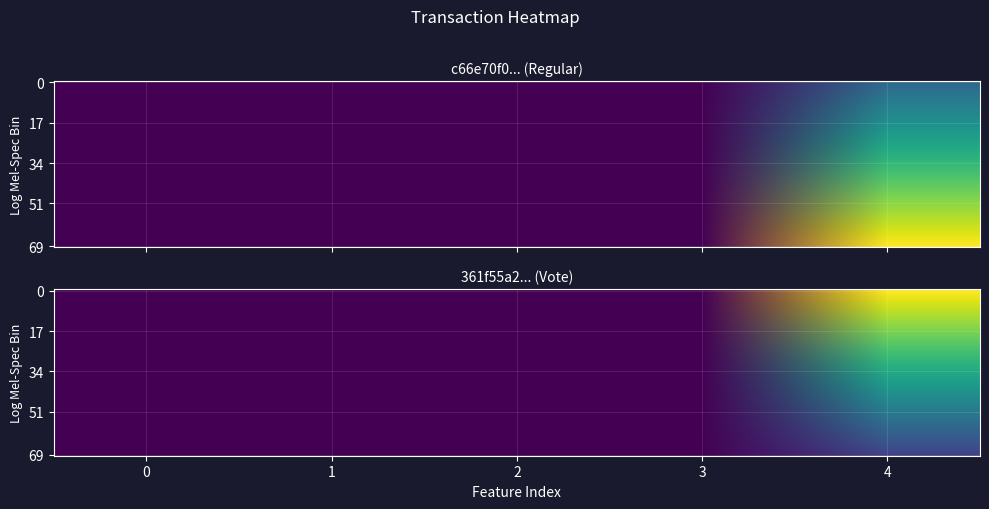

Reading left to right, what are all the values shown in this chart?

c66e70f0106fc0e73c7ec0ac6471c621495e222: -0.6	284.0	0.6	25.1	890668955.3
361f55a2f5c68aa6c649319a55e07dcaf0cd78e: 1.4	2.9	1.4	65.2	2311109239.7